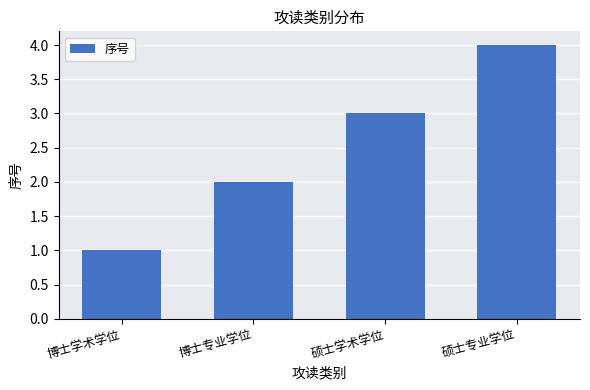

What is the sum of all values?

10